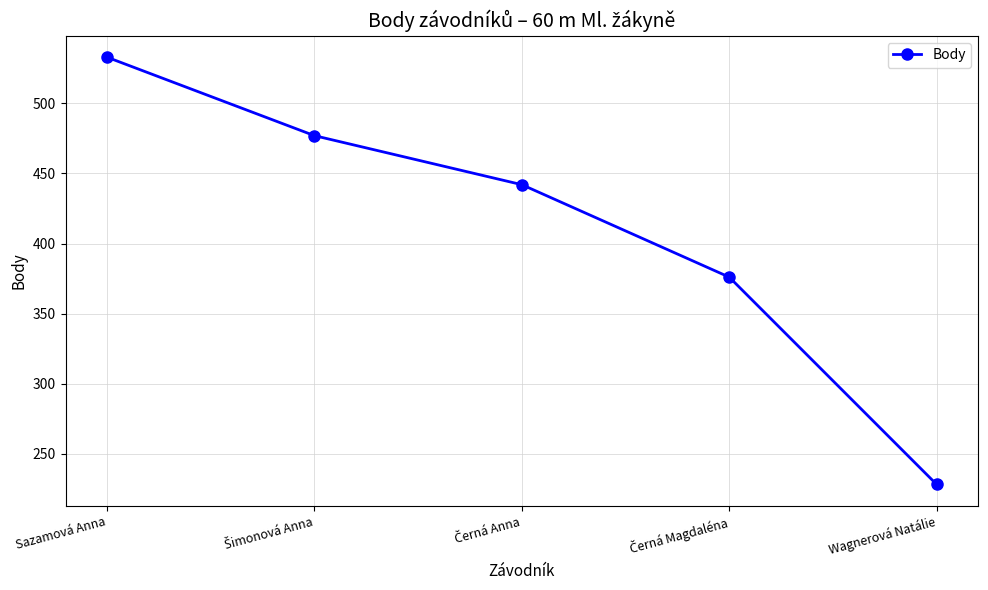

What is the smallest value displayed?

228